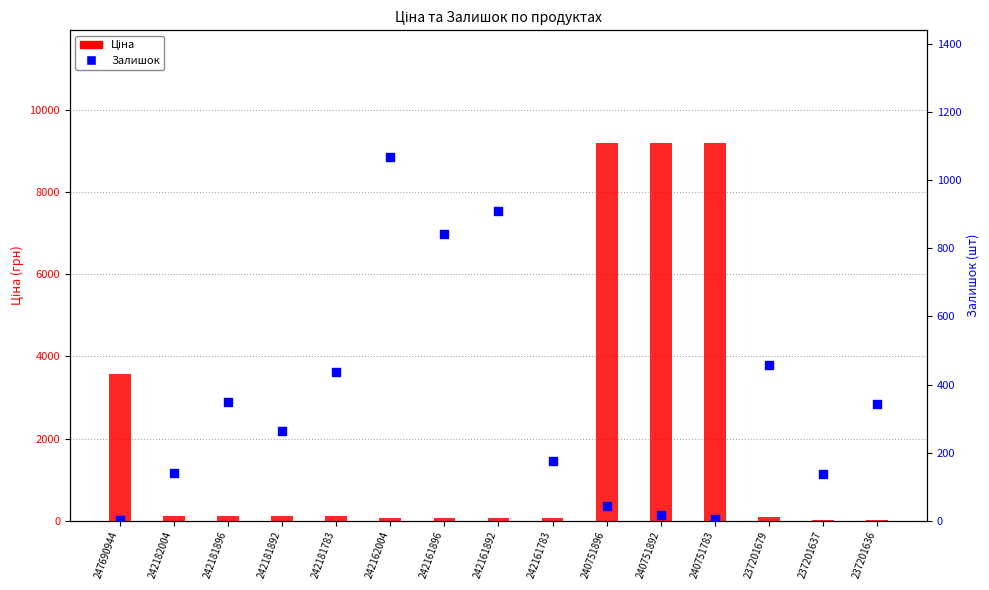

At how many categories does at least one series exceed 2709?

4